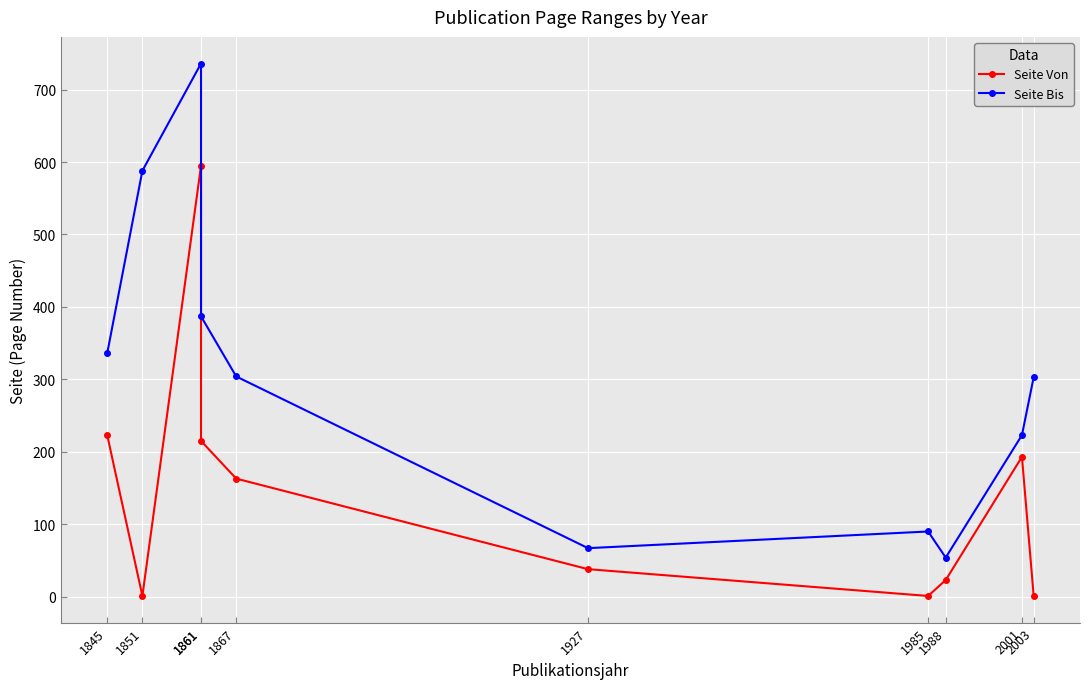

Reading right to left, list all the values displayed in this chart.

Seite Von: 2003=1	2001=193	1988=23	1985=1	1927=38	1867=163	1861=215	1861=595	1851=1	1845=223
Seite Bis: 2003=303	2001=223	1988=54	1985=90	1927=67	1867=304	1861=387	1861=736	1851=588	1845=336